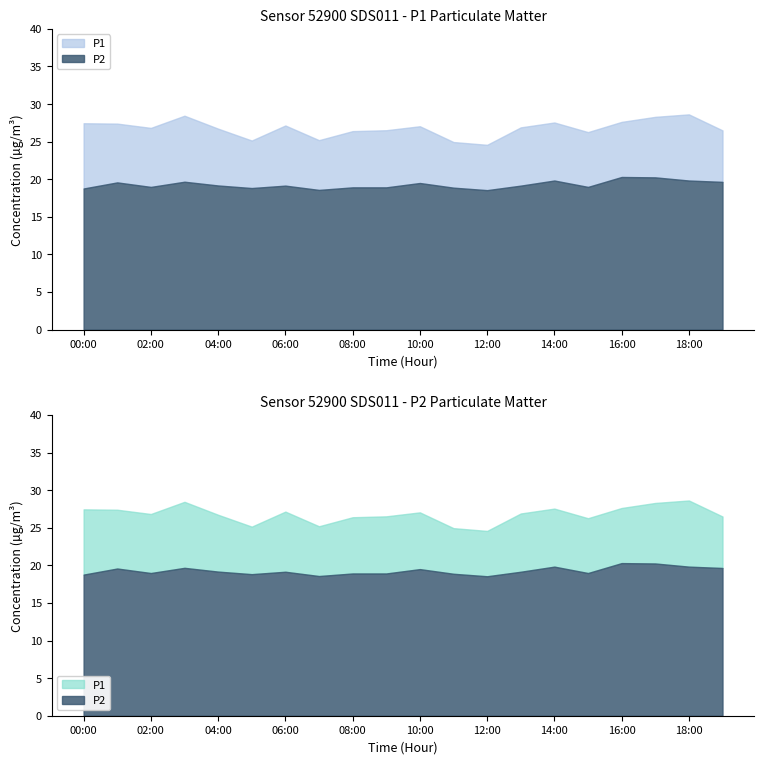

True or false: P2 and P1 intersect in this chart.

False